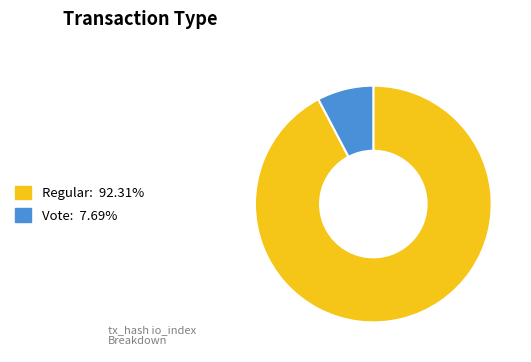

The Vote slice represents 15% of the pie. True or false?

False